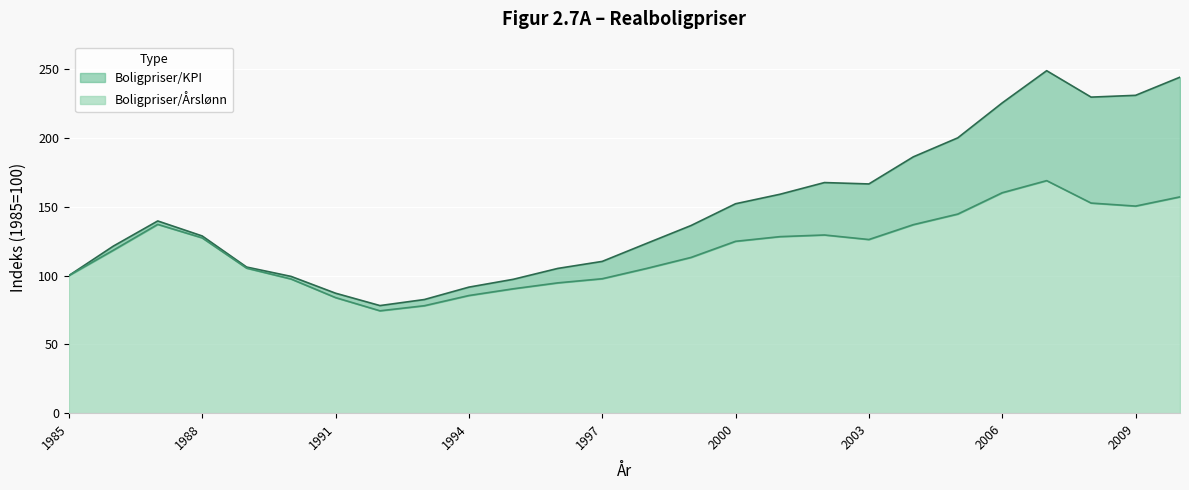

True or false: Boligpriser/Aarslonn and Boligpriser/KPI cross at least once.

False